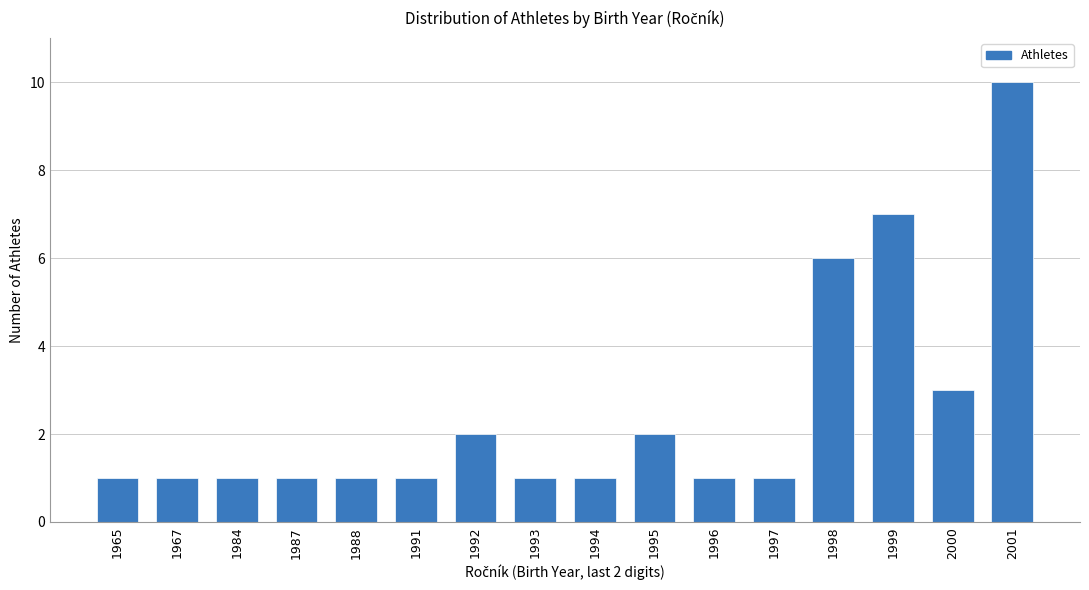

Reading left to right, what are all the values shown in this chart?

1965=1	1967=1	1984=1	1987=1	1988=1	1991=1	1992=2	1993=1	1994=1	1995=2	1996=1	1997=1	1998=6	1999=7	2000=3	2001=10